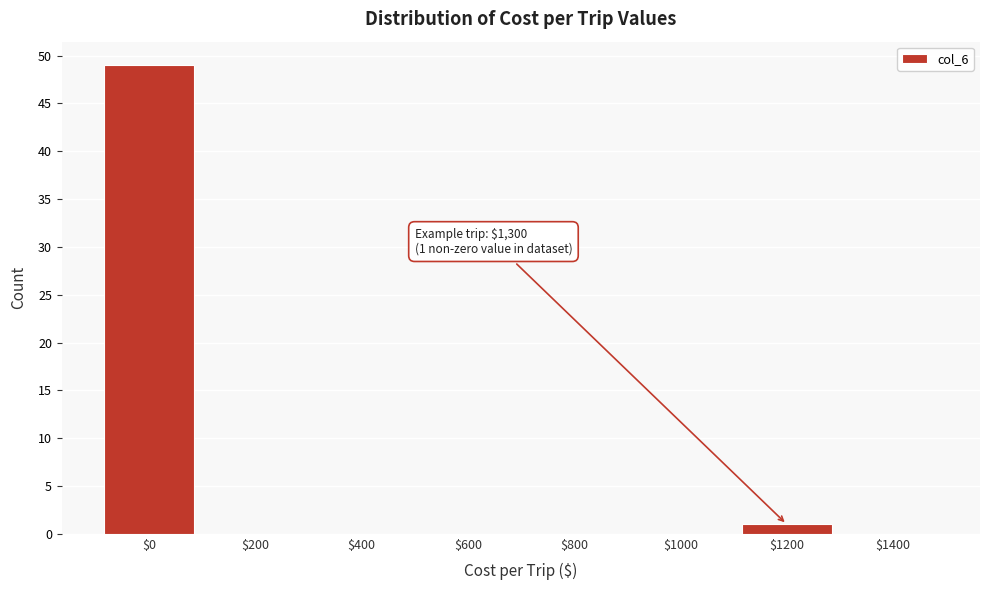

What is the greatest value displayed?

49